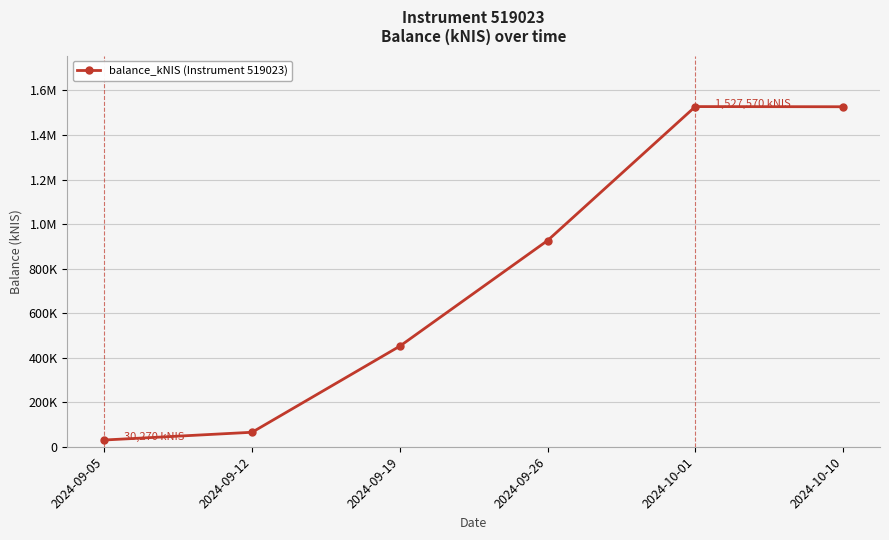

Where is the first local maximum?

2024-10-01